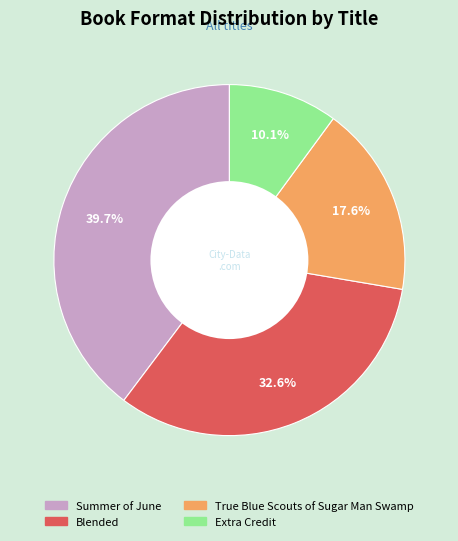

The Summer of June slice represents 34% of the pie. True or false?

False